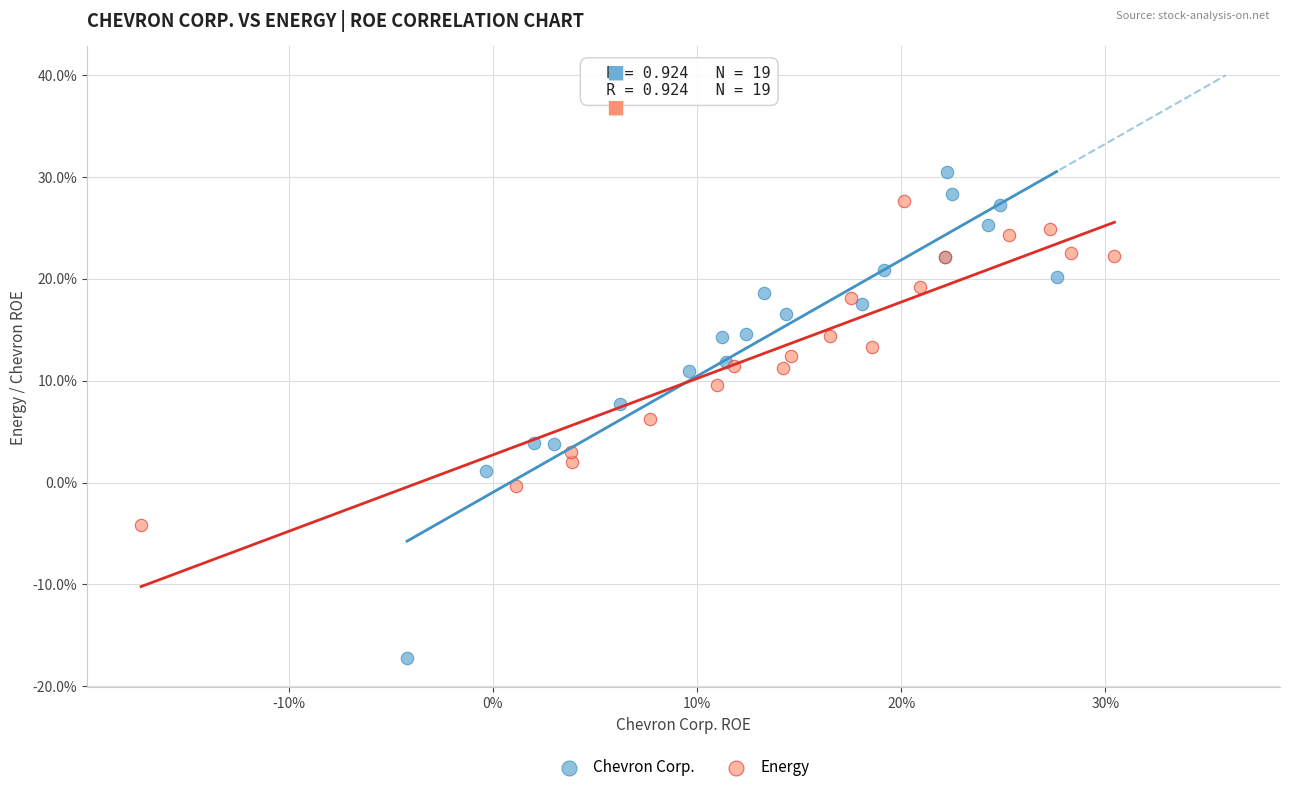

What are all the series names shown in the legend?

Chevron Corp., Energy